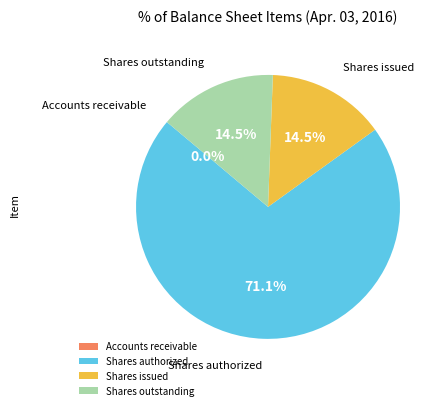

Is there a majority slice in this chart?

Yes